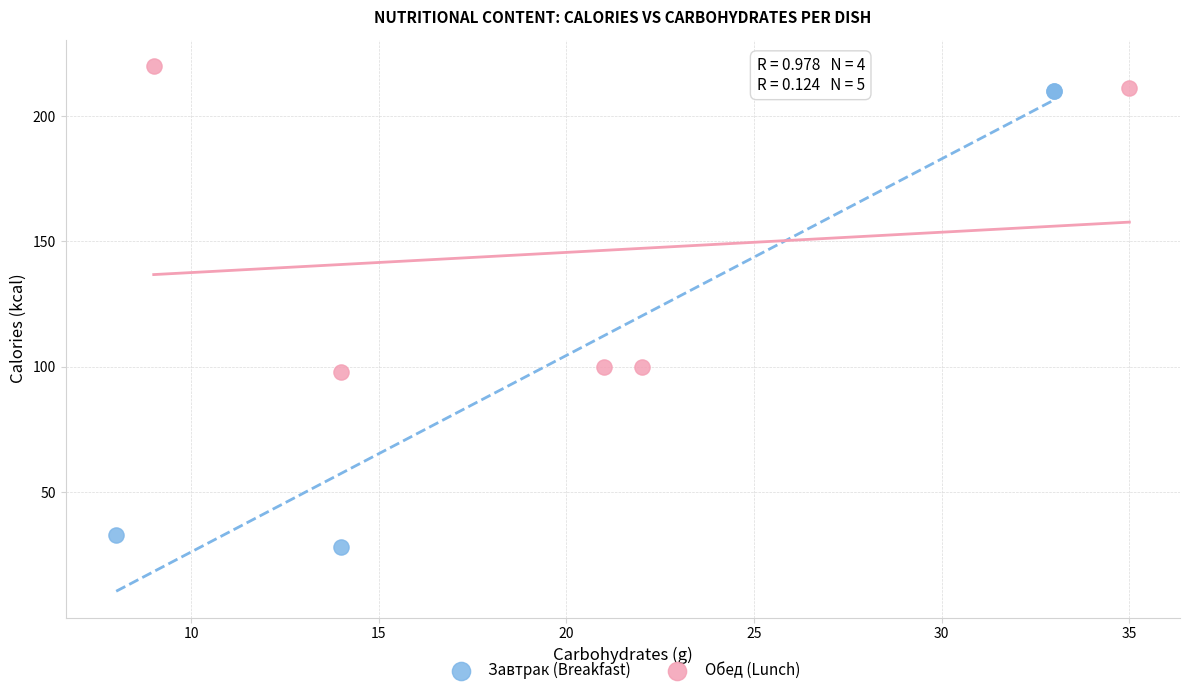

Which series contains the highest Y value?

Обед (Lunch)